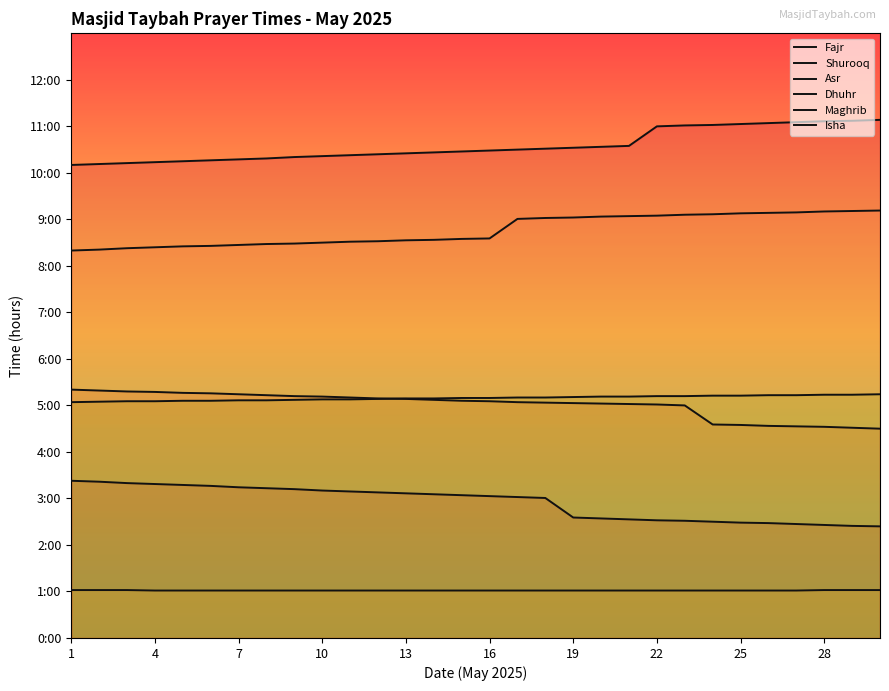

True or false: Dhuhr has a value of 1.8 at 25.

False